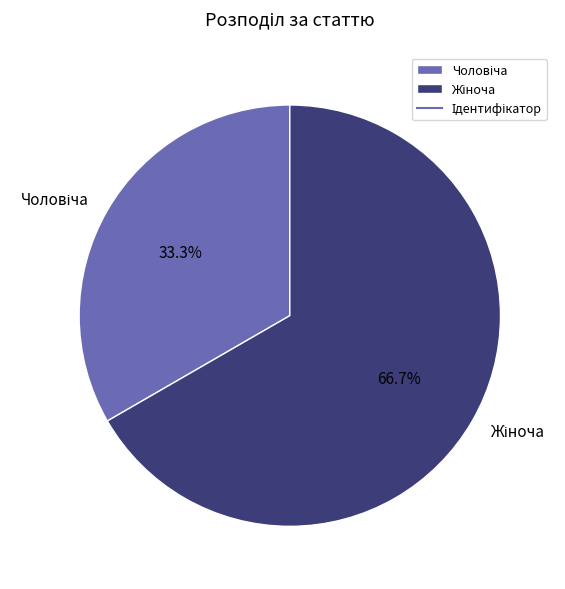

Is there a majority slice in this chart?

Yes